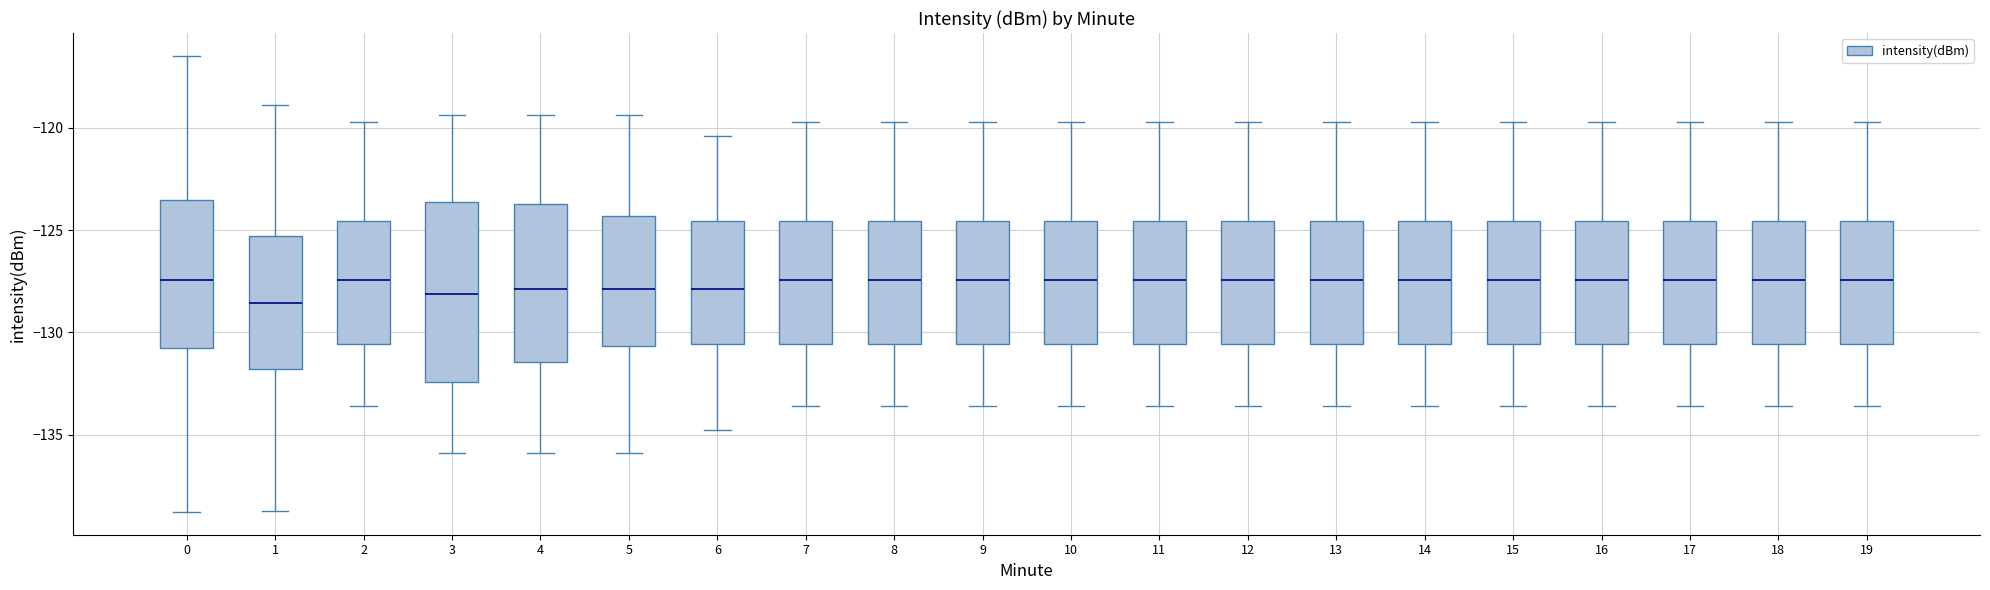

Reading left to right, read every box against the y-axis: the position of its median line, the range the box covers, and the ends of its whiskers. The values are not printed on the chart, so give them approximately, as read against the axis.

0: median -127.5, box -131.0 to -123.5, whiskers -139.0 to -116.5
1: median -128.5, box -132.0 to -125.5, whiskers -138.5 to -119.0
2: median -127.5, box -130.5 to -124.5, whiskers -133.5 to -119.5
3: median -128.0, box -132.5 to -123.5, whiskers -136.0 to -119.5
4: median -128.0, box -131.5 to -123.5, whiskers -136.0 to -119.5
5: median -128.0, box -130.5 to -124.5, whiskers -136.0 to -119.5
6: median -128.0, box -130.5 to -124.5, whiskers -135.0 to -120.5
7: median -127.5, box -130.5 to -124.5, whiskers -133.5 to -119.5
8: median -127.5, box -130.5 to -124.5, whiskers -133.5 to -119.5
9: median -127.5, box -130.5 to -124.5, whiskers -133.5 to -119.5
10: median -127.5, box -130.5 to -124.5, whiskers -133.5 to -119.5
11: median -127.5, box -130.5 to -124.5, whiskers -133.5 to -119.5
12: median -127.5, box -130.5 to -124.5, whiskers -133.5 to -119.5
13: median -127.5, box -130.5 to -124.5, whiskers -133.5 to -119.5
14: median -127.5, box -130.5 to -124.5, whiskers -133.5 to -119.5
15: median -127.5, box -130.5 to -124.5, whiskers -133.5 to -119.5
16: median -127.5, box -130.5 to -124.5, whiskers -133.5 to -119.5
17: median -127.5, box -130.5 to -124.5, whiskers -133.5 to -119.5
18: median -127.5, box -130.5 to -124.5, whiskers -133.5 to -119.5
19: median -127.5, box -130.5 to -124.5, whiskers -133.5 to -119.5